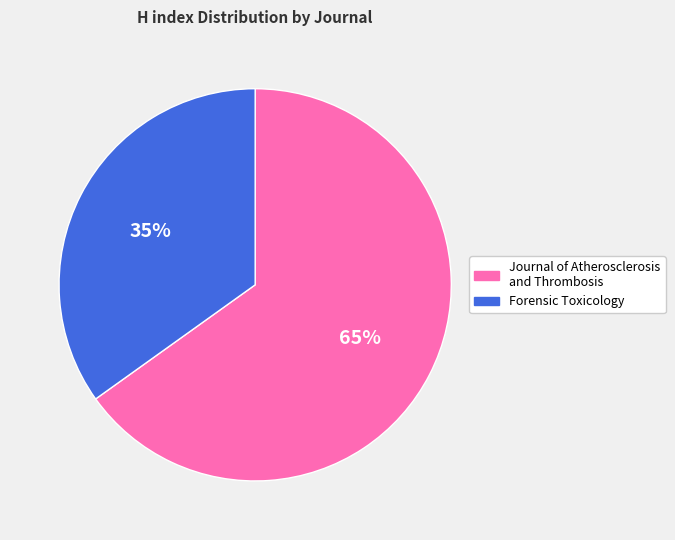

True or false: Forensic Toxicology accounts for 22% of the total.

False